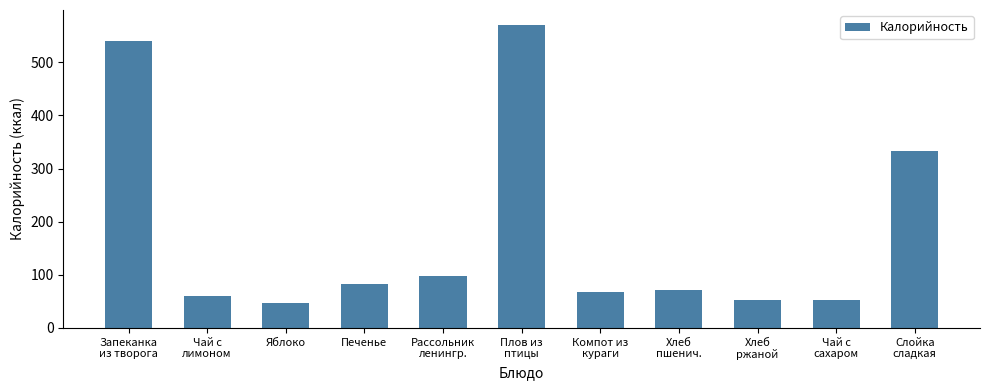

What is the sum of all values?

1974.0